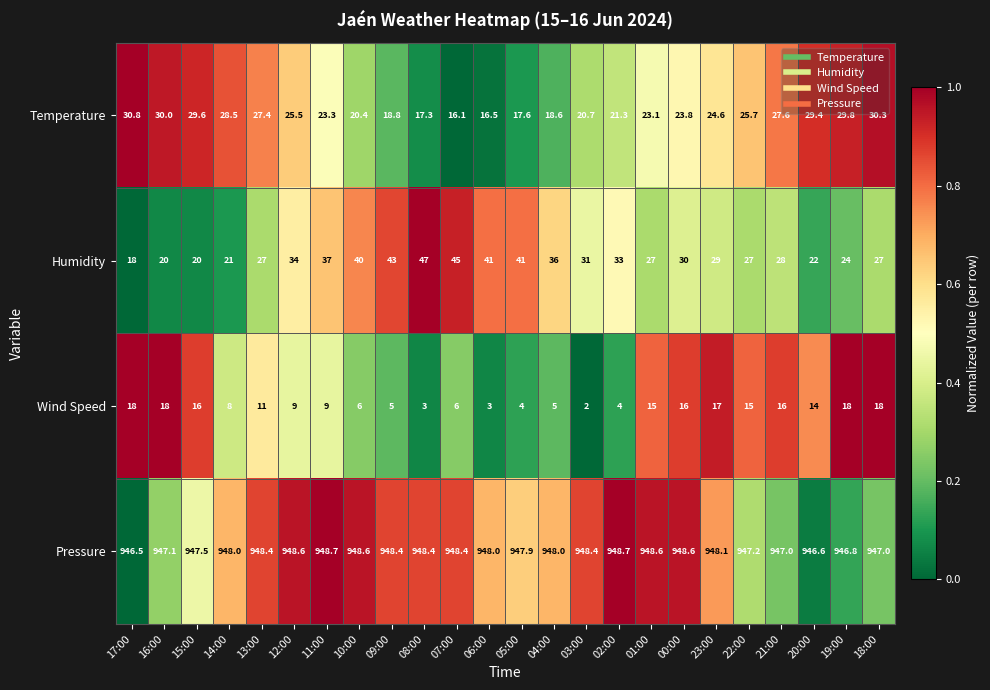

What is the maximum value for Humidity?

47.0